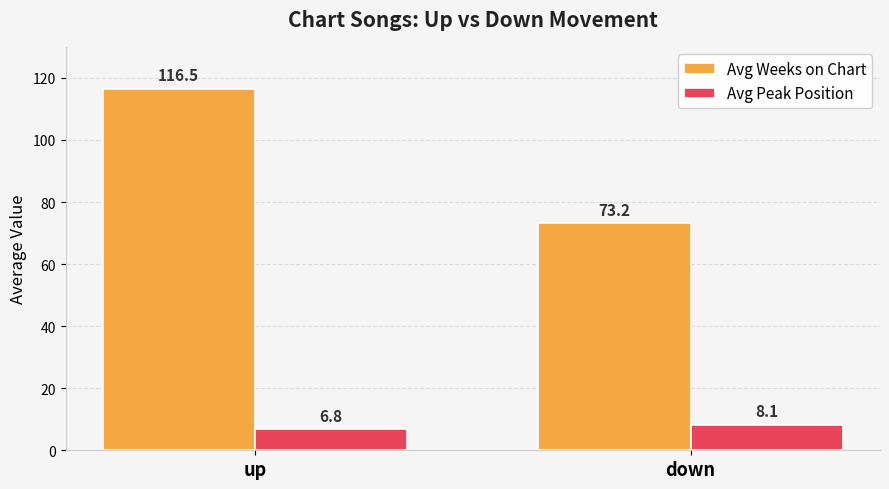

The Avg Peak Position series shows 12.5 at down. True or false?

False